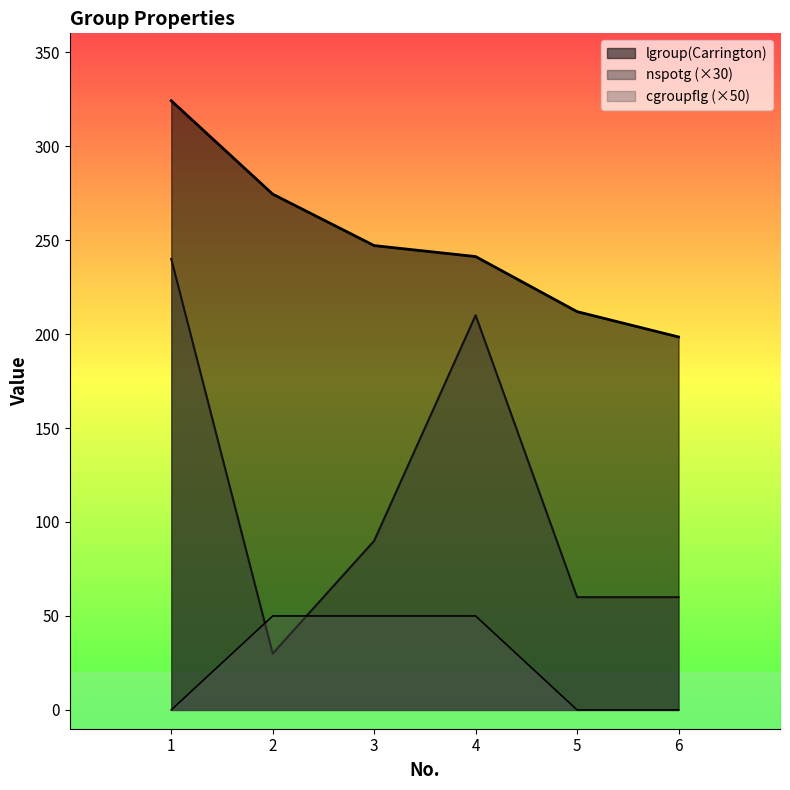

What is the difference between the second highest and minimum values in the nspotg series?

180.0